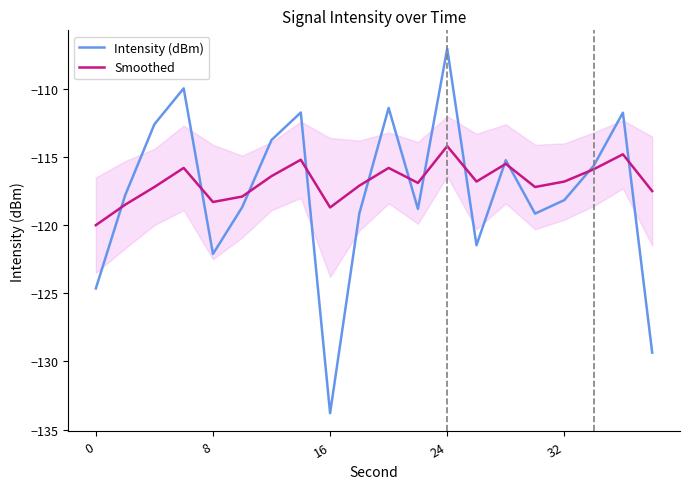

What are all the series names shown in the legend?

Intensity (dBm), Smoothed